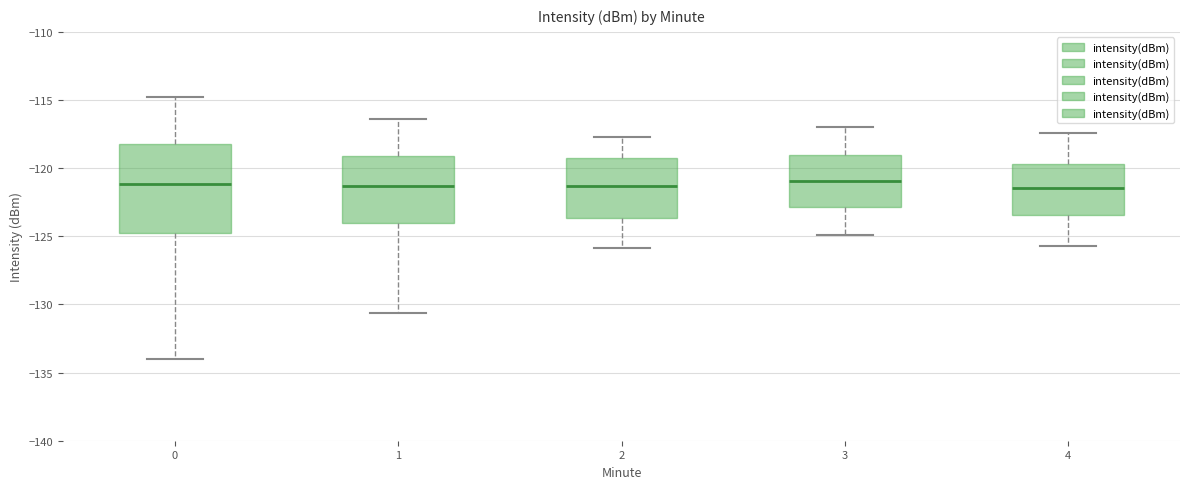

Reading left to right, read every box against the y-axis: the position of its median line, the range the box covers, and the ends of its whiskers. The values are not printed on the chart, so give them approximately, as read against the axis.

0: median -121.0, box -125.0 to -118.0, whiskers -134.0 to -115.0
1: median -121.5, box -124.0 to -119.0, whiskers -130.5 to -116.5
2: median -121.5, box -123.5 to -119.5, whiskers -126.0 to -117.5
3: median -121.0, box -123.0 to -119.0, whiskers -125.0 to -117.0
4: median -121.5, box -123.5 to -119.5, whiskers -125.5 to -117.5